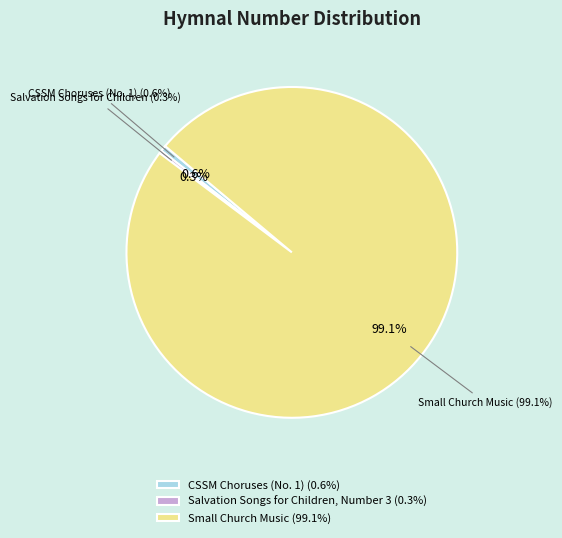

Count the number of slices in the pie.

3